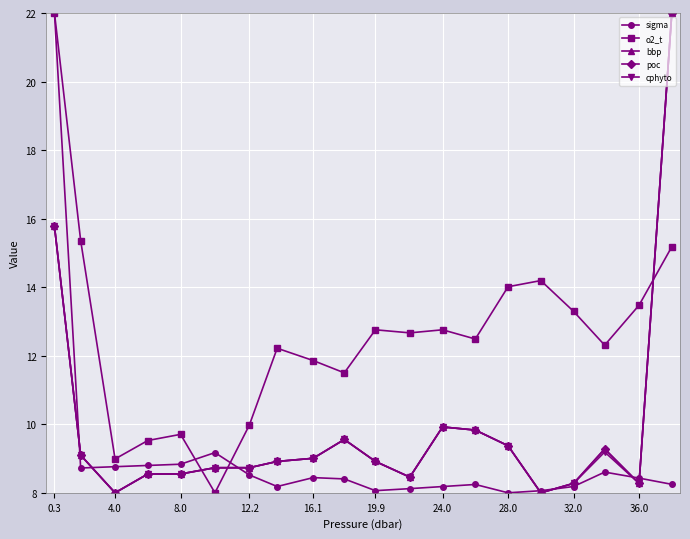

List the series in order of their peak value, highest first.

sigma, o2_t, bbp, poc, cphyto